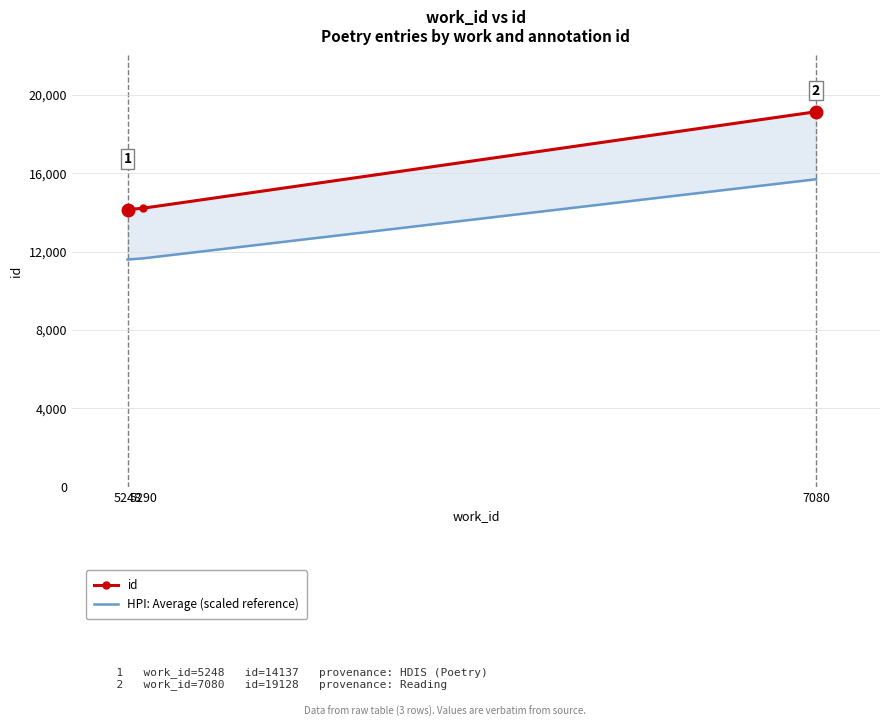

Is this an area chart (filled region under the line)?

No